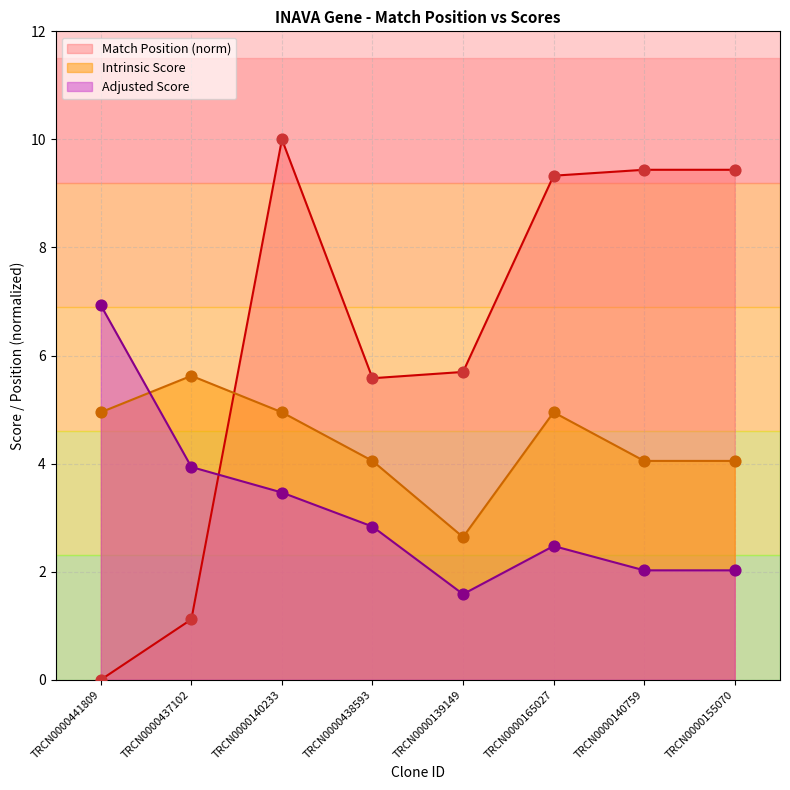

Which series has the widest spread of Y values?

Match Position